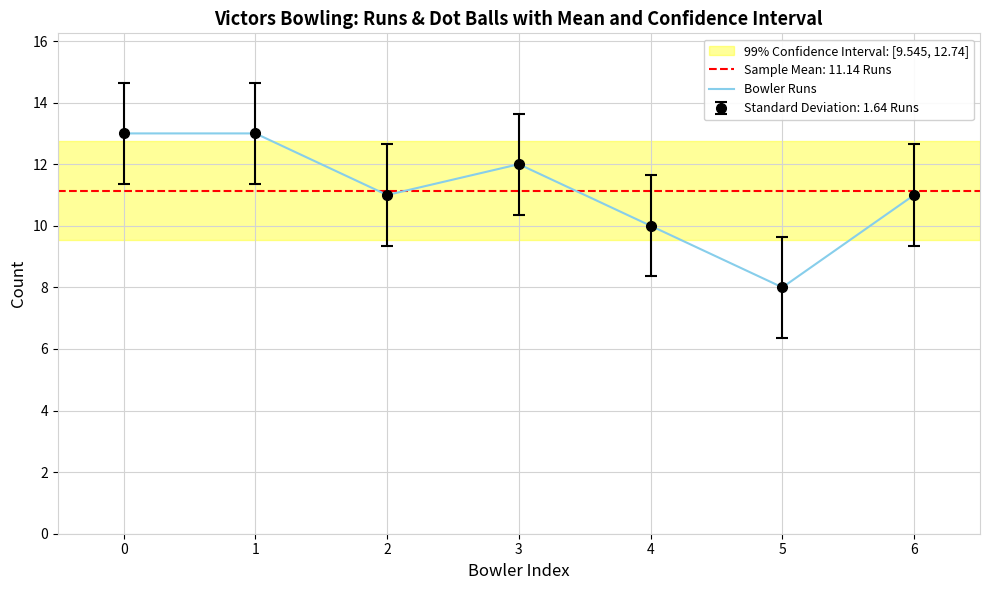

Reading left to right, what are all the values shown in this chart?

0=13	1=13	2=11	3=12	4=10	5=8	6=11